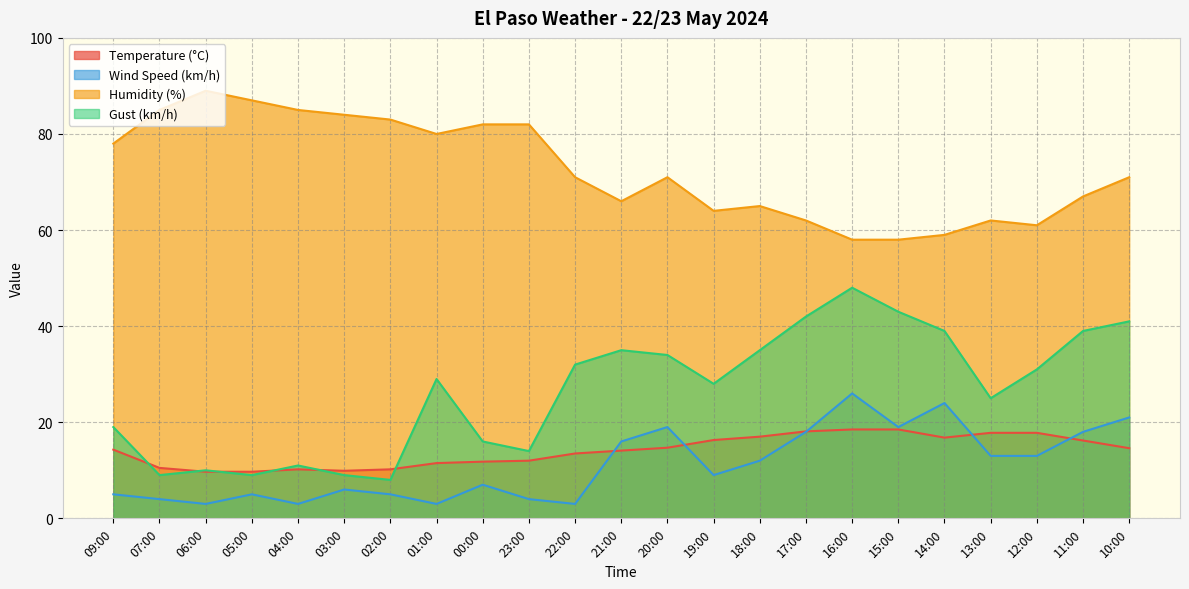

At which label is Wind Speed (km/h) closest to 14?

13:00